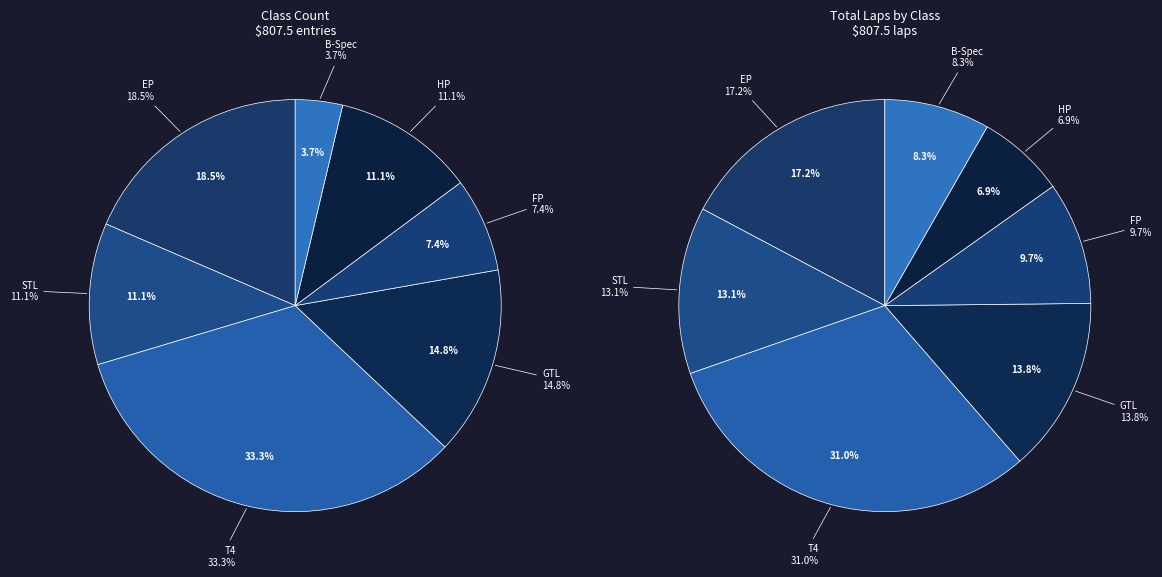

What percentage is the STL slice, to the nearest percent?

11%